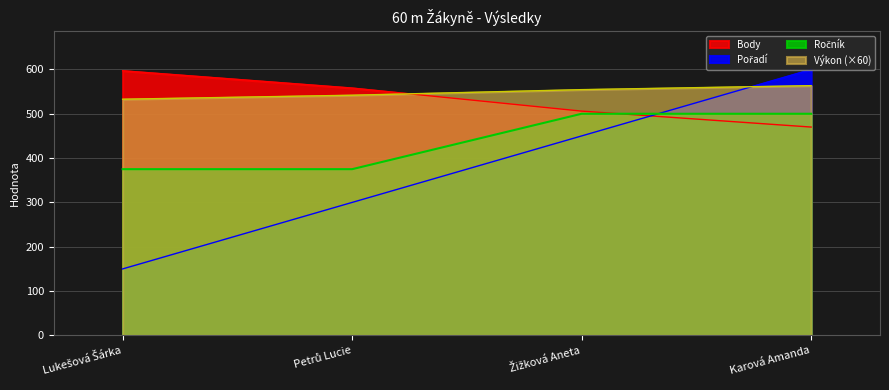

What is the value of the Pořadí point at the 4th from the left?

600.0